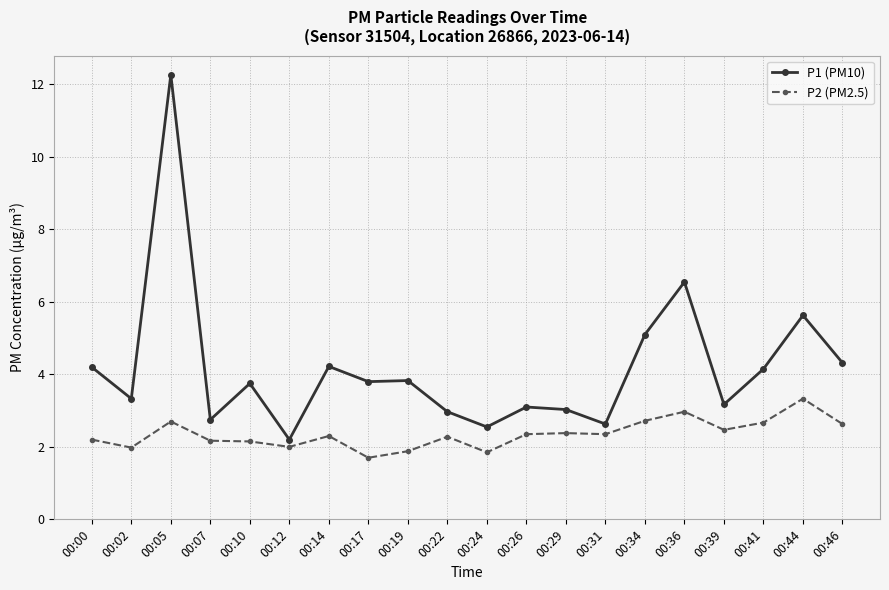

What is the difference between the maximum and minimum values in the P1 (PM10) series?

10.1